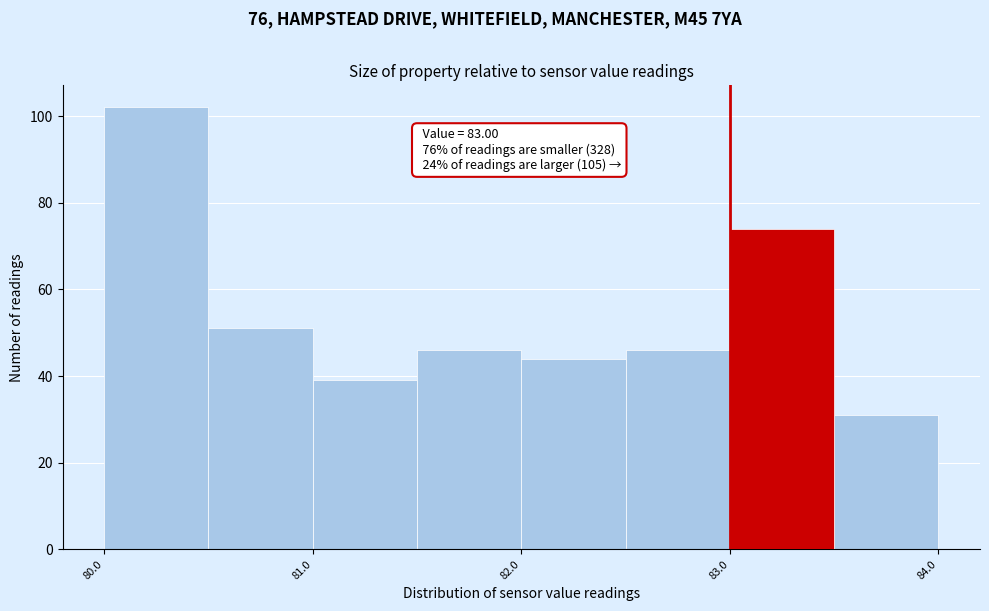

Which range on the x-axis has the tallest bar?

80.0 to 80.5